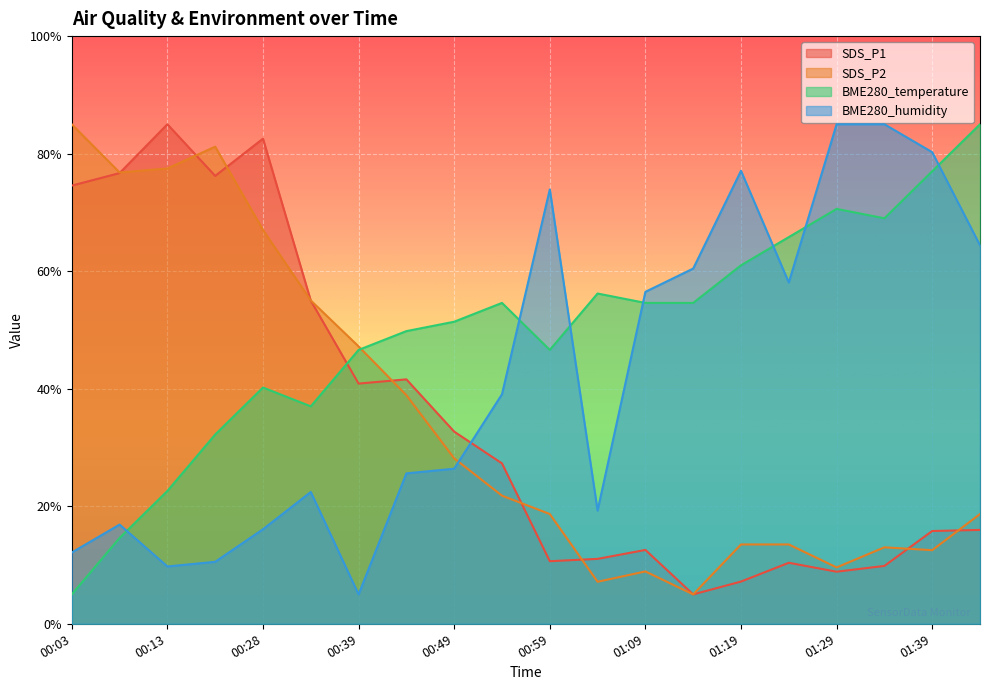

The value of SDS_P2 at 00:54 is 7.4. True or false?

False